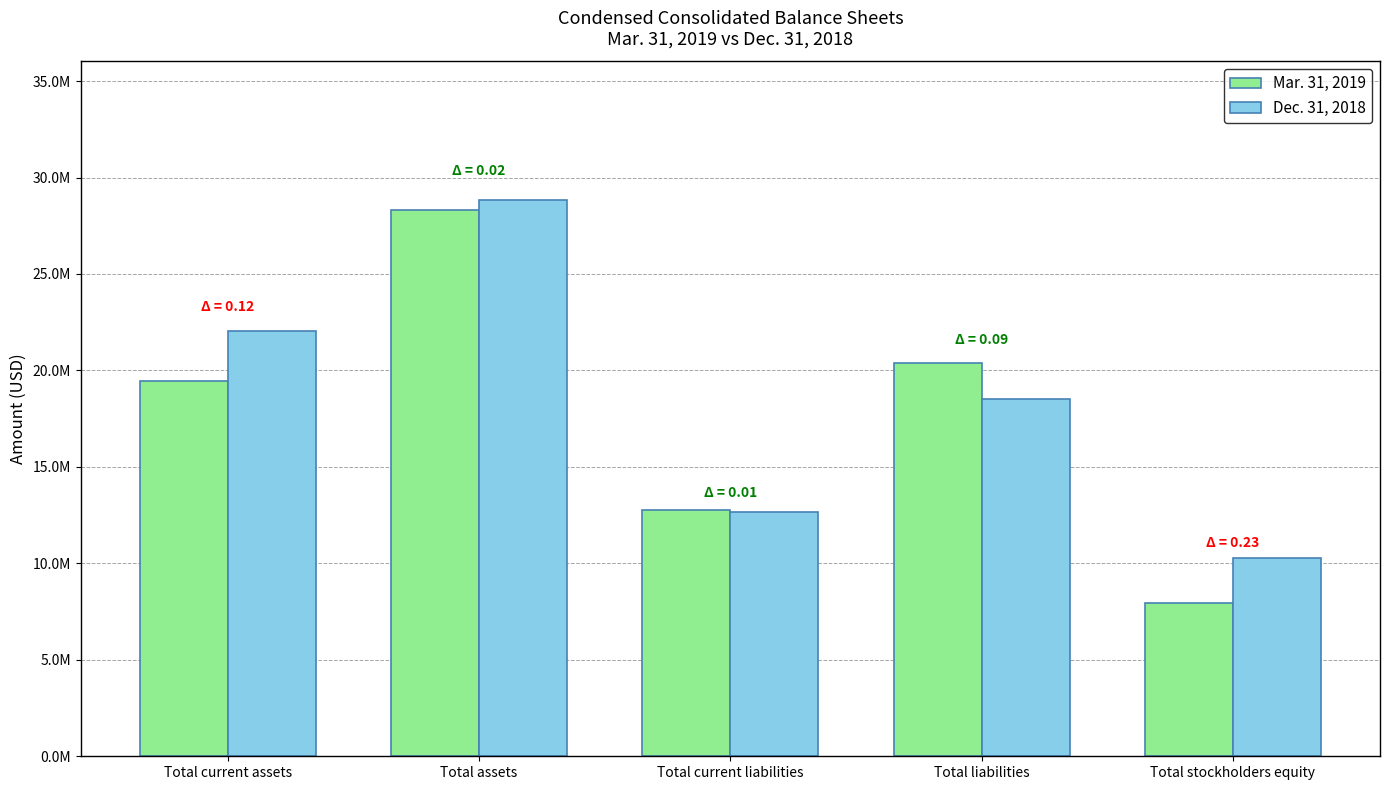

Reading left to right, extract all data points from this chart.

Mar. 31, 2019: Total current assets=19446000	Total assets=28323000	Total current liabilities=12766000	Total liabilities=20380000	Total stockholders equity=7943000
Dec. 31, 2018: Total current assets=22026000	Total assets=28813000	Total current liabilities=12637000	Total liabilities=18523000	Total stockholders equity=10290000